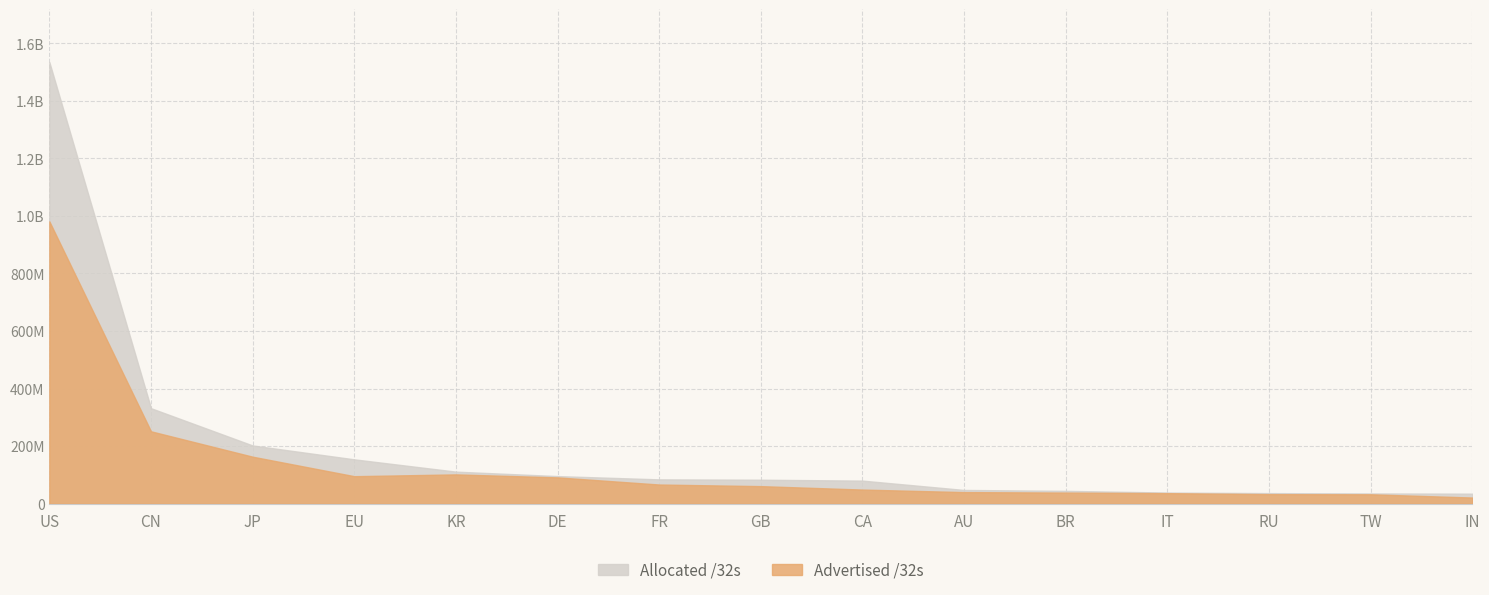

What value does the Advertised /32s series have at GB, to the nearest 50?

60798100